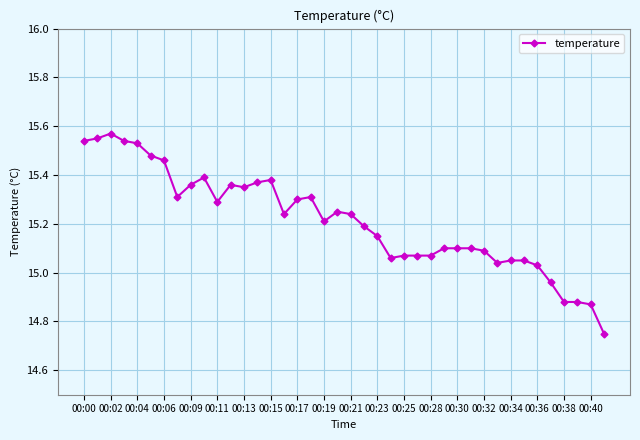

What is the sum of all values?

608.5